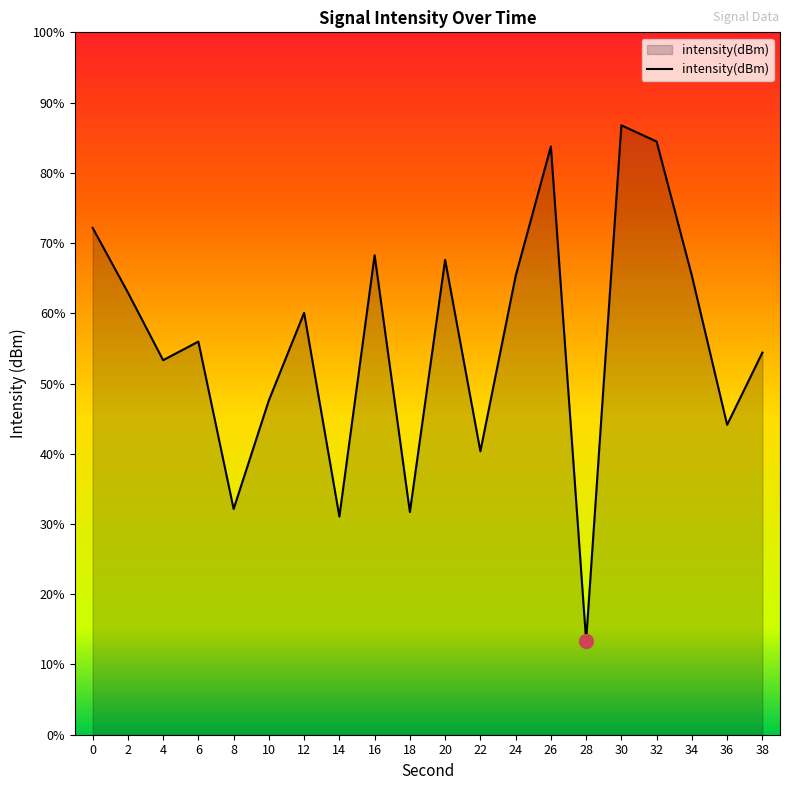

Where is the first local minimum?

4